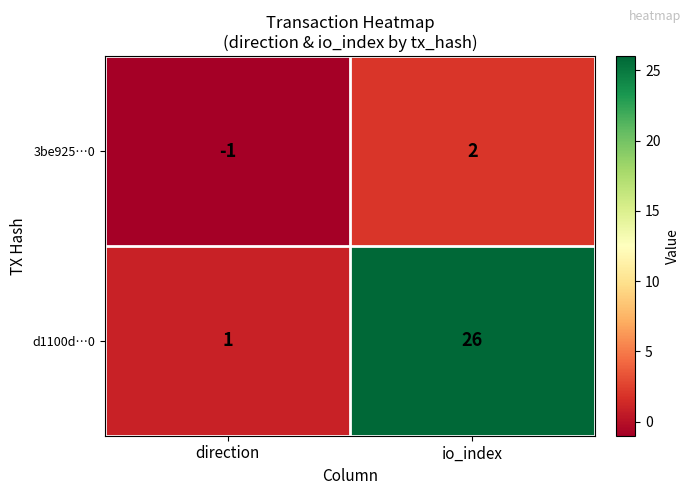

What is the difference between the highest and lowest values at io_index?

24